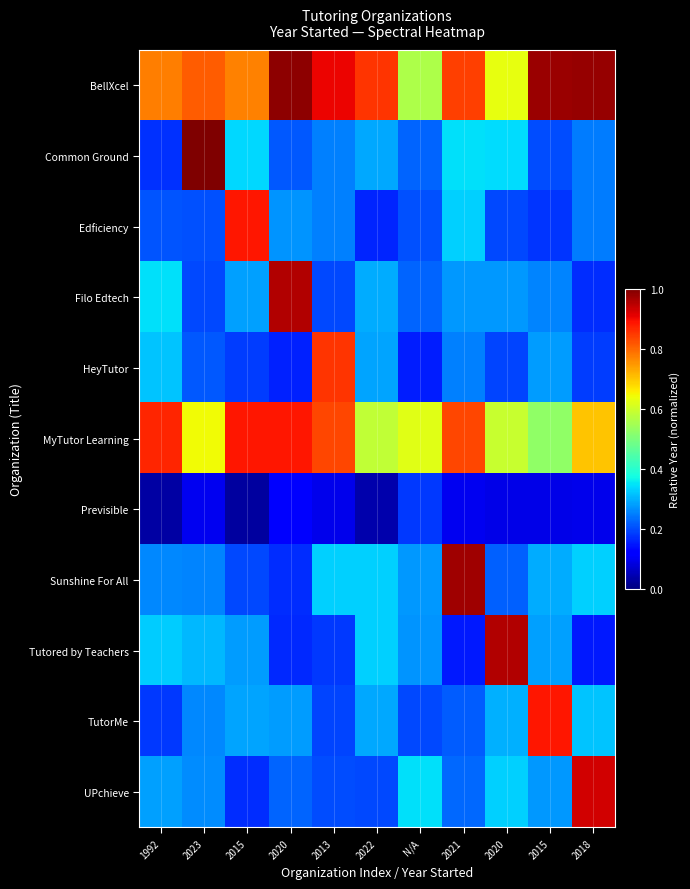

At which category is the sum across all series the highest?

2021